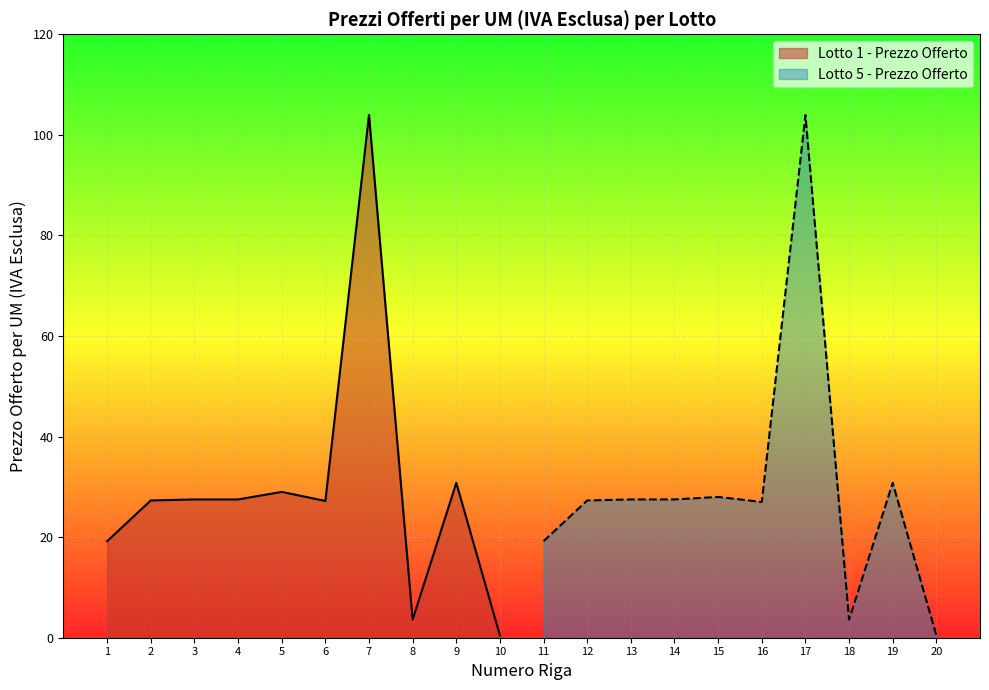

How many values in the Lotto 5 - Prezzo Offerto series are below 27?

3